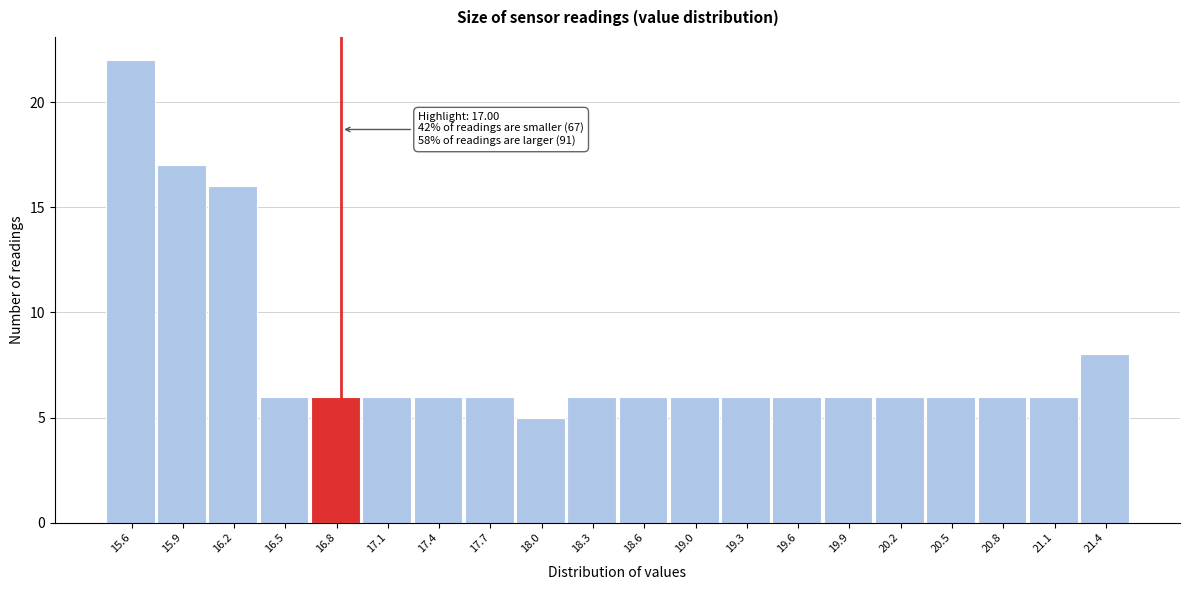

Reading left to right, what are all the values shown in this chart?

15.6=22	15.9=17	16.2=16	16.5=6	16.8=6	17.1=6	17.4=6	17.7=6	18.0=5	18.3=6	18.6=6	19.0=6	19.3=6	19.6=6	19.9=6	20.2=6	20.5=6	20.8=6	21.1=6	21.4=8